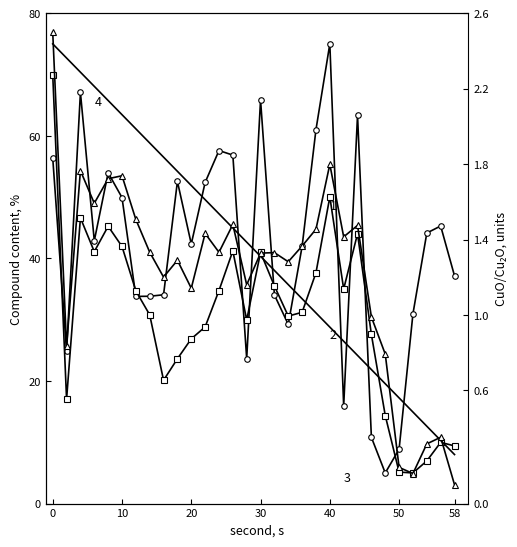

What is the lowest value of the moving_avg series?

5.0